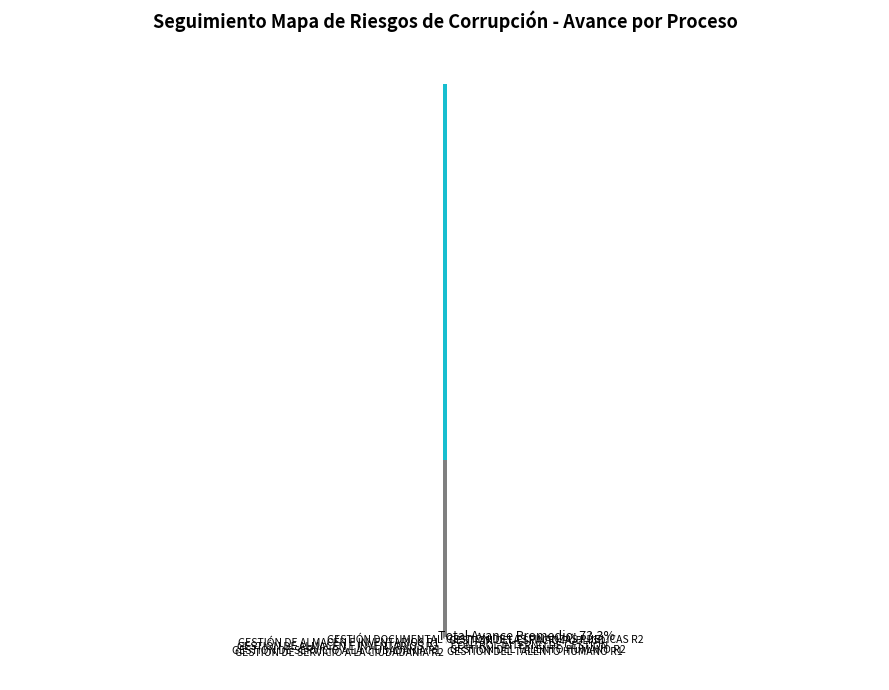

Does GESTIÓN DE SERVICIO A LA CIUDADANIA R1 represent more than half of the total?

No